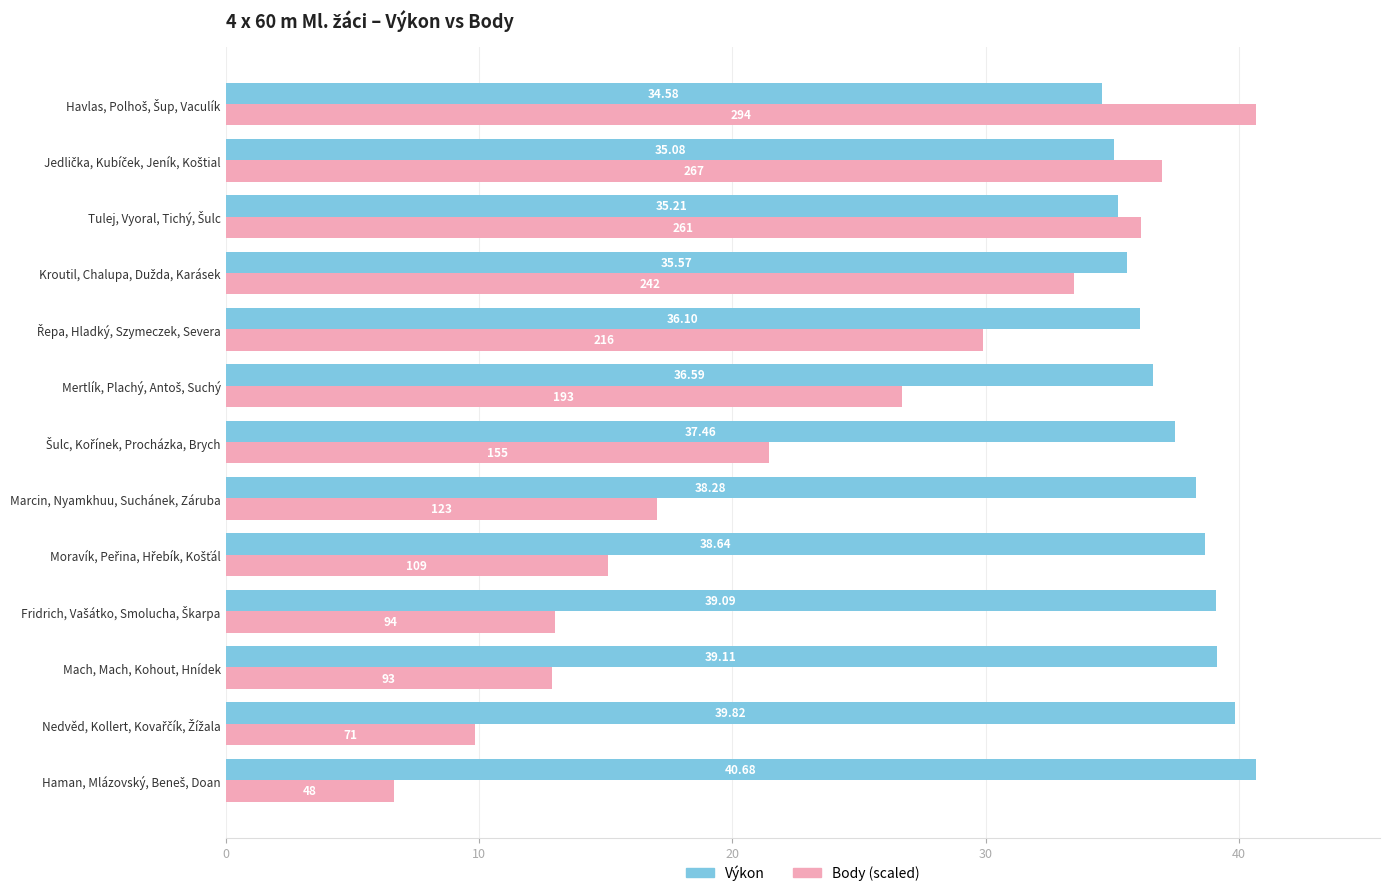

What is the total value across all series at Mach, Mach, Kohout, Hnídek?

52.0